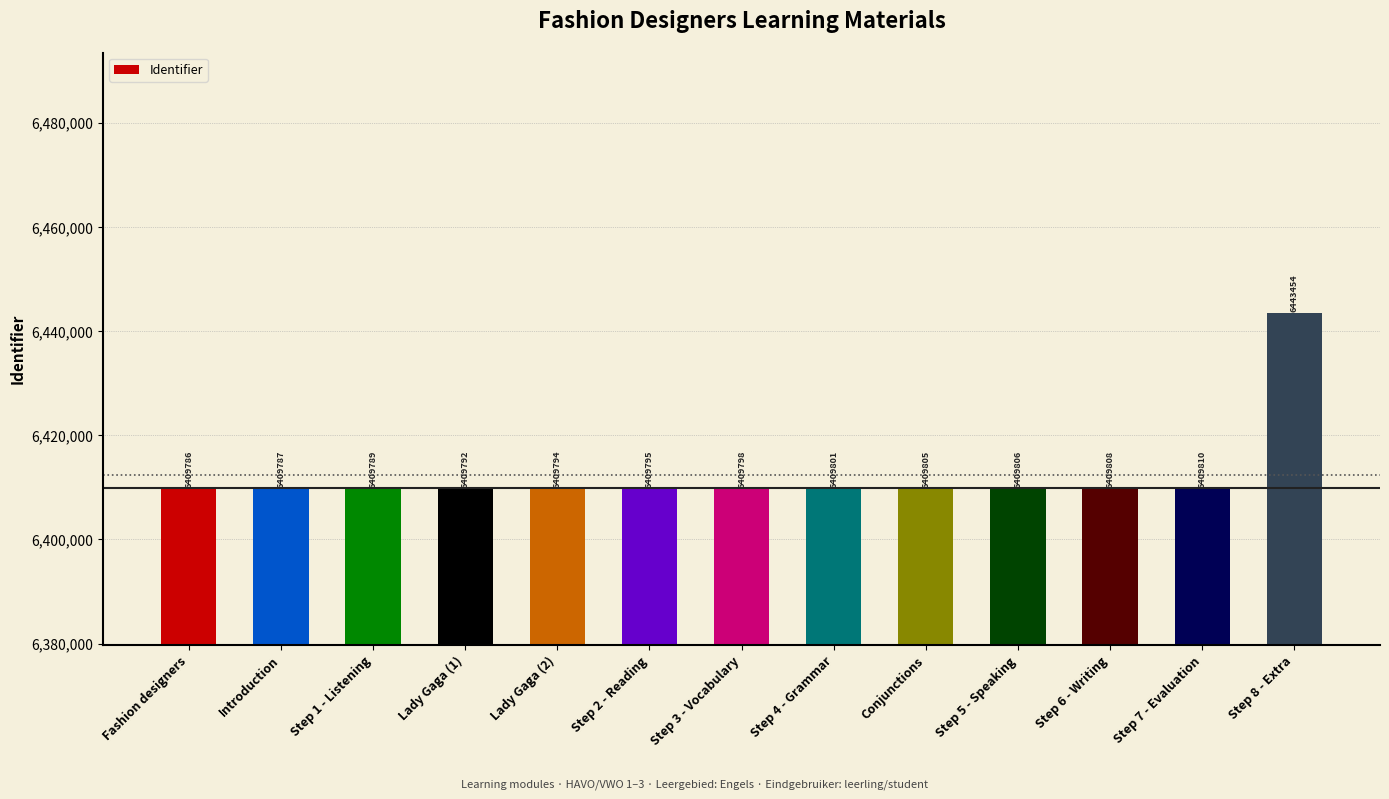

How many data points are less than 6409798?

6